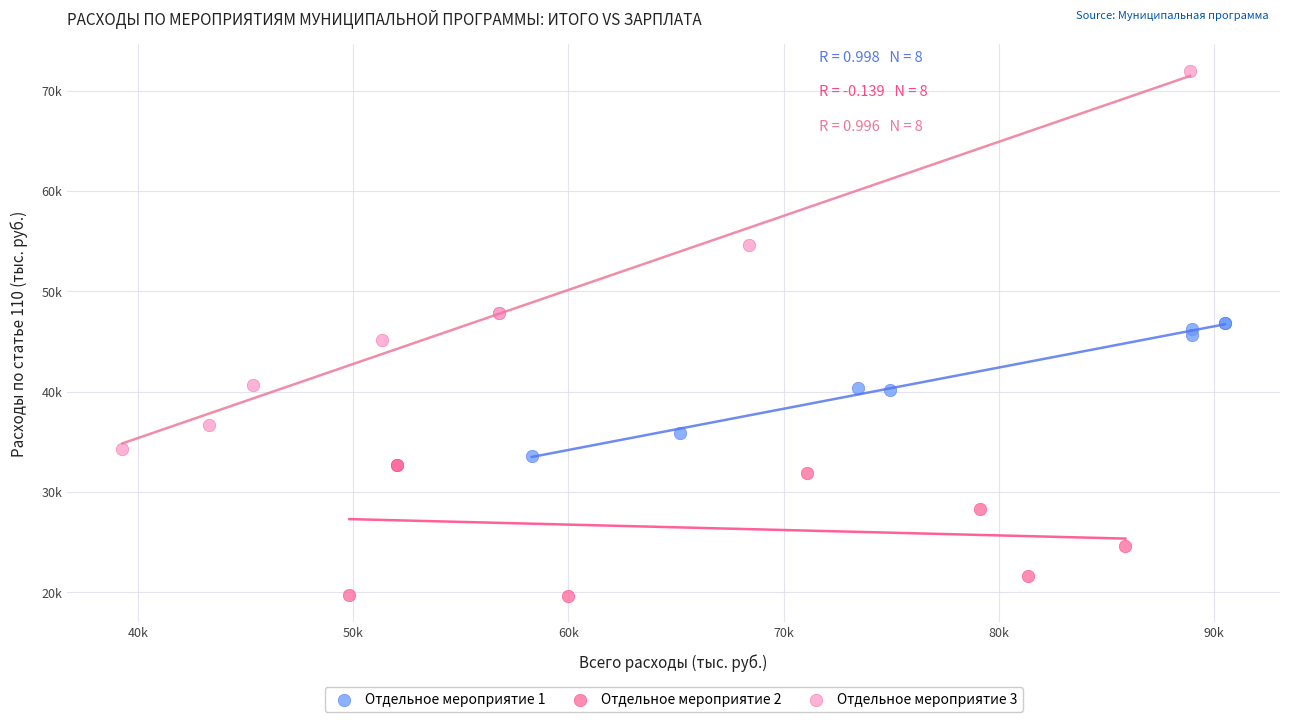

What are all the series names shown in the legend?

Отдельное мероприятие 1, Отдельное мероприятие 2, Отдельное мероприятие 3